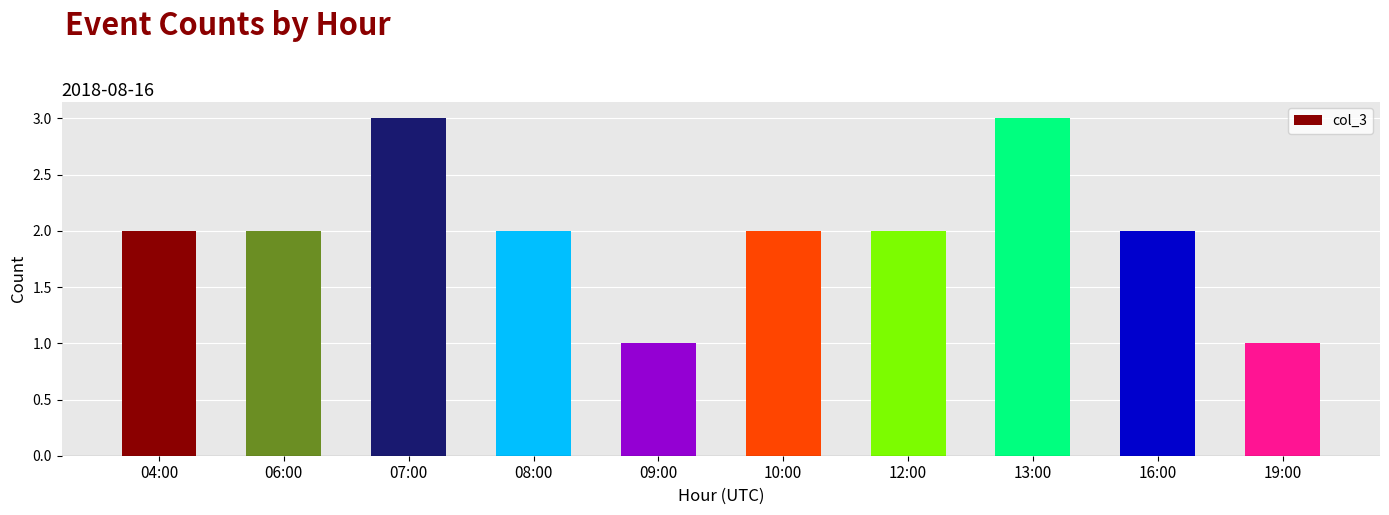

What position from the right is 09:00?

6